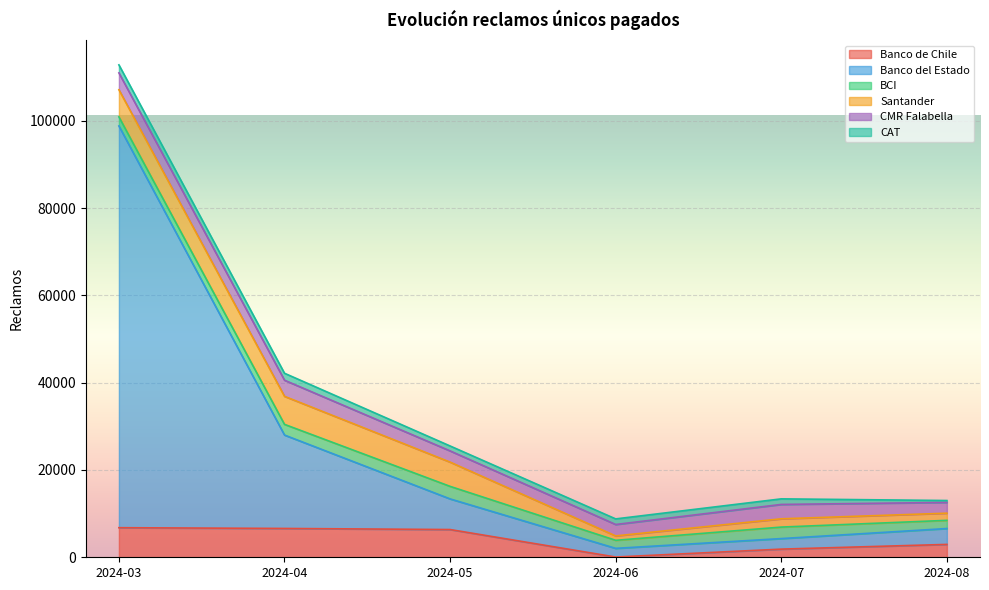

Does the chart display data point markers on the line(s)?

No